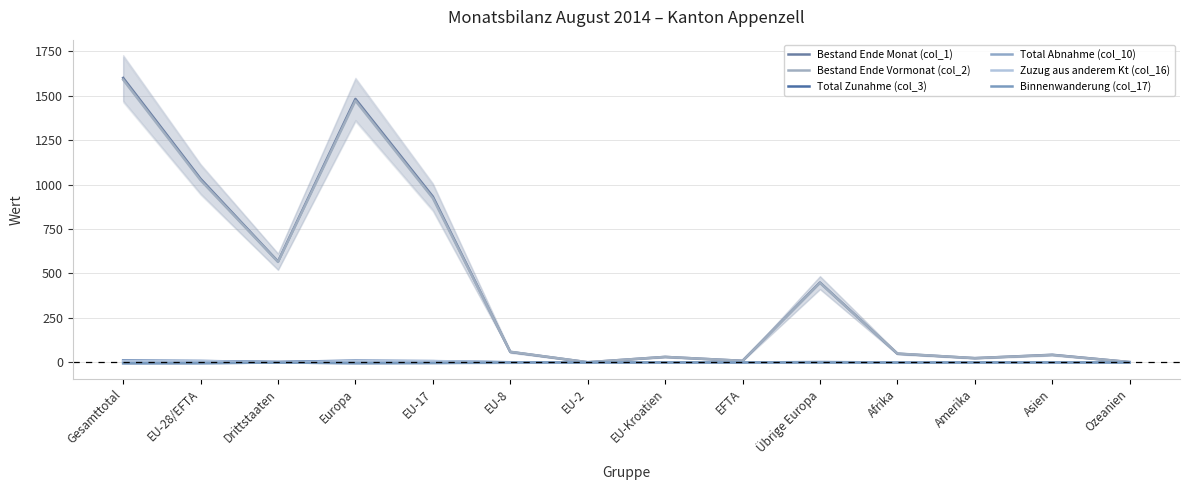

Is it true that Total Zunahme (col_3) equals 6 at Amerika?

False